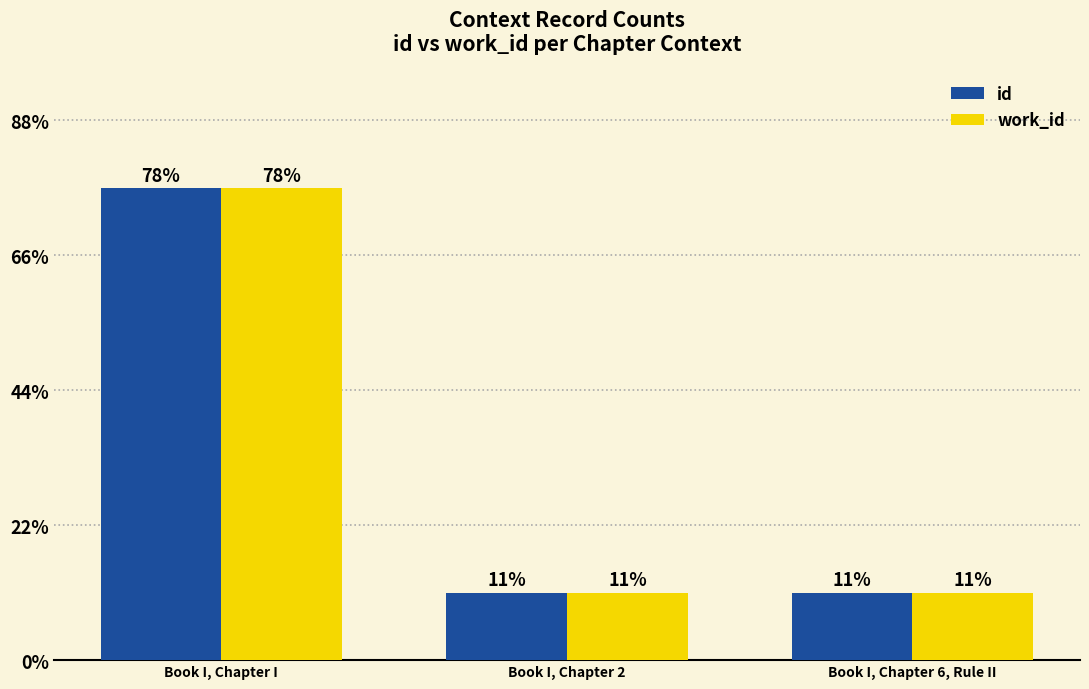

Does the chart contain stacked bars?

No